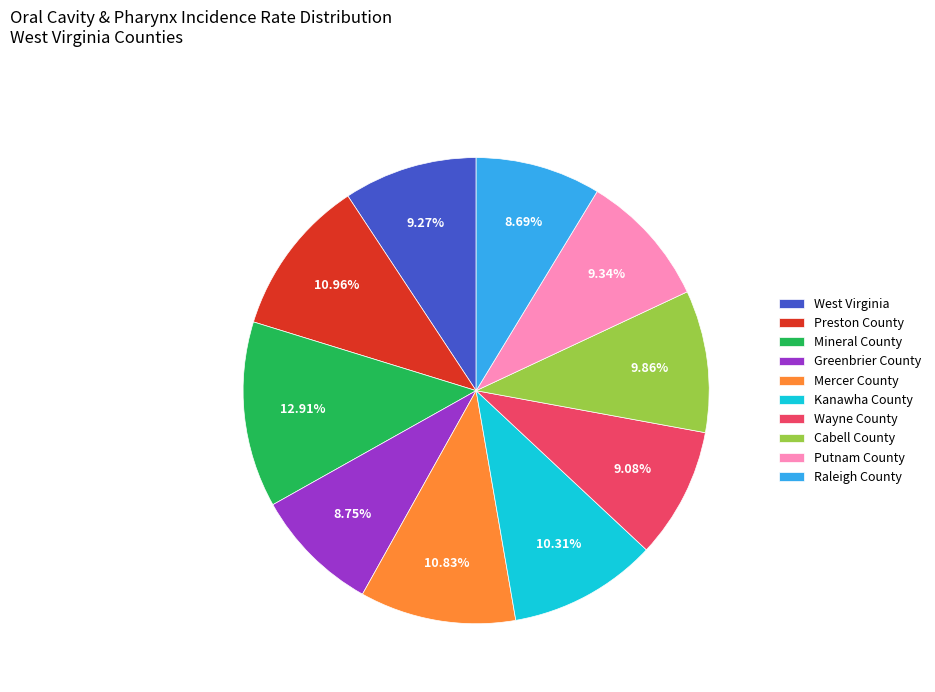

Which category has the biggest portion of the pie?

Mineral County